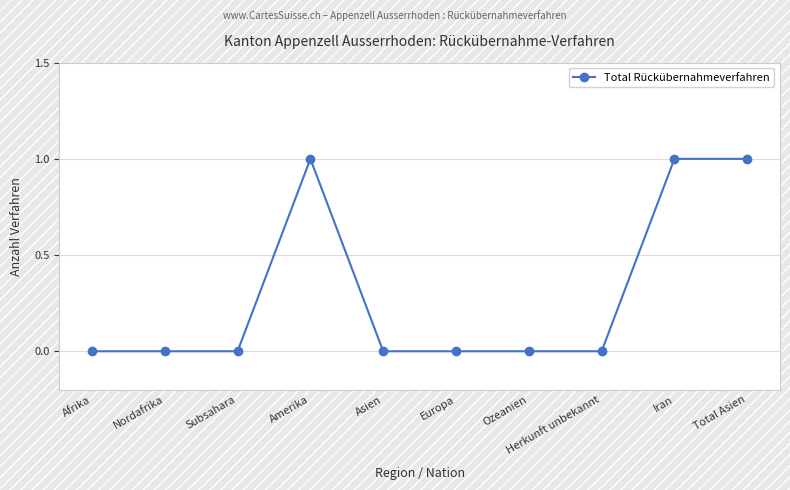

What is the sum of all values?

3